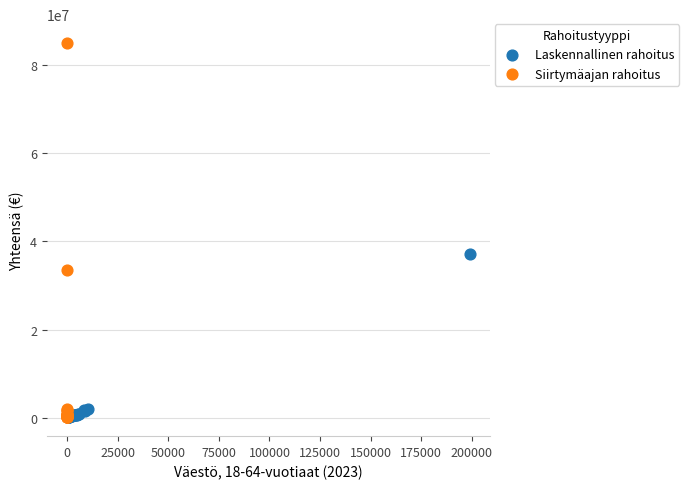

Which series has the largest Y range (max minus min)?

Siirtymäajan rahoitus